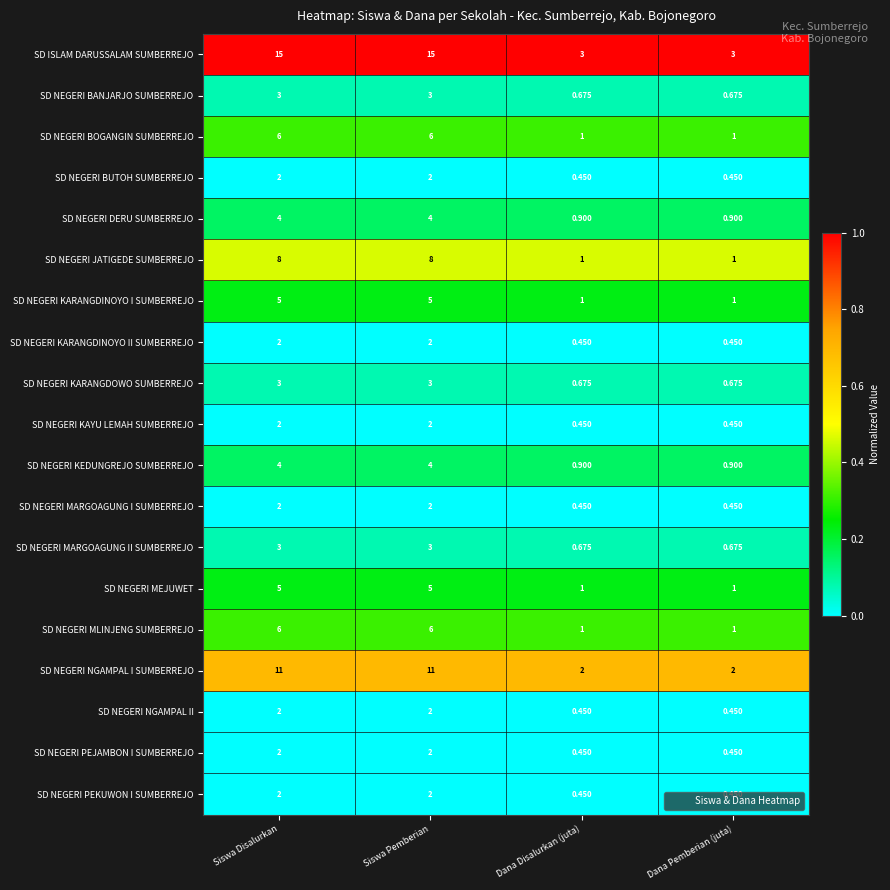

Which series has the largest total across all categories?

SD ISLAM DARUSSALAM SUMBERREJO